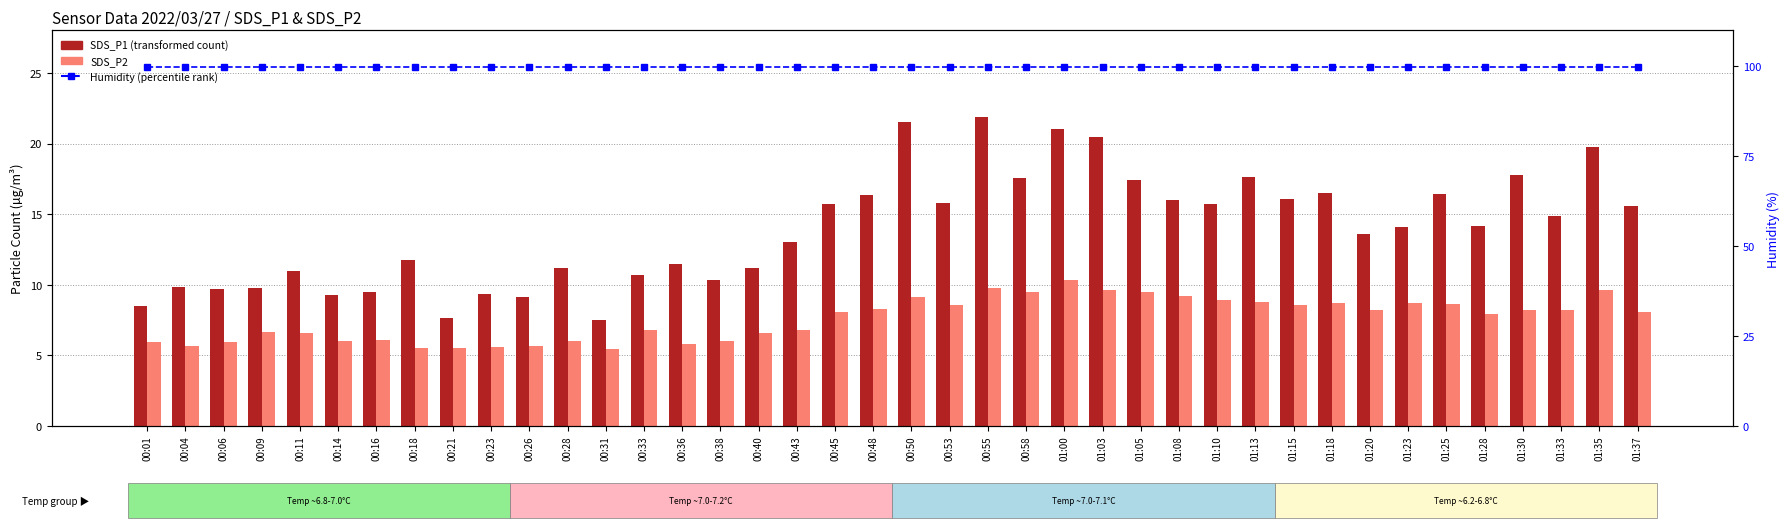

Does the chart contain any negative values?

No